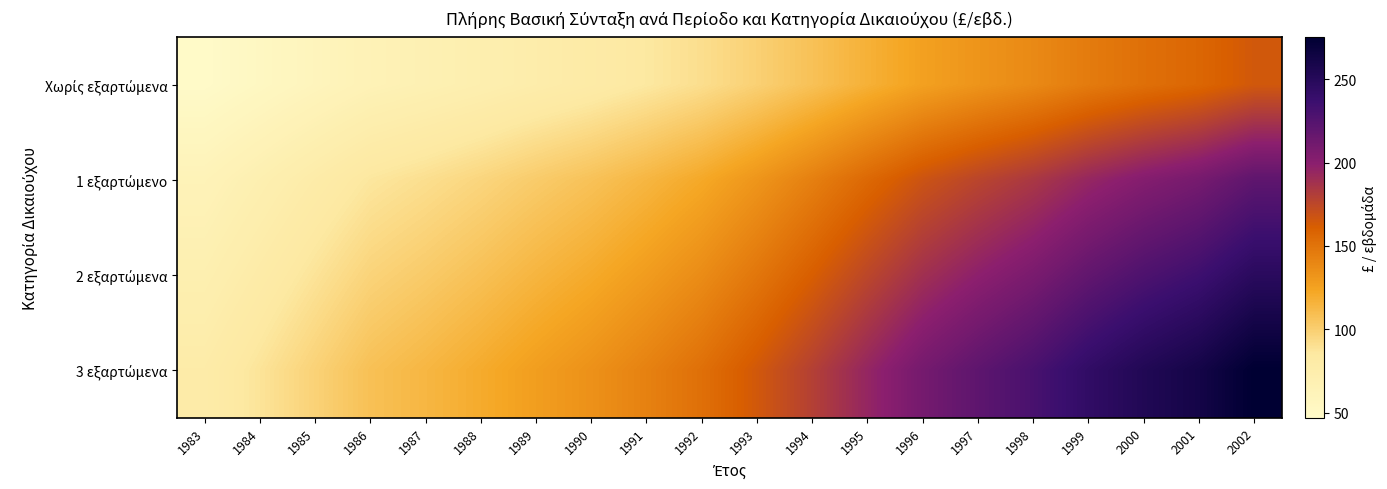

Rank the series by their average value, from highest to lowest.

3 εξαρτώμενα, 2 εξαρτώμενα, 1 εξαρτώμενο, Χωρίς εξαρτώμενα